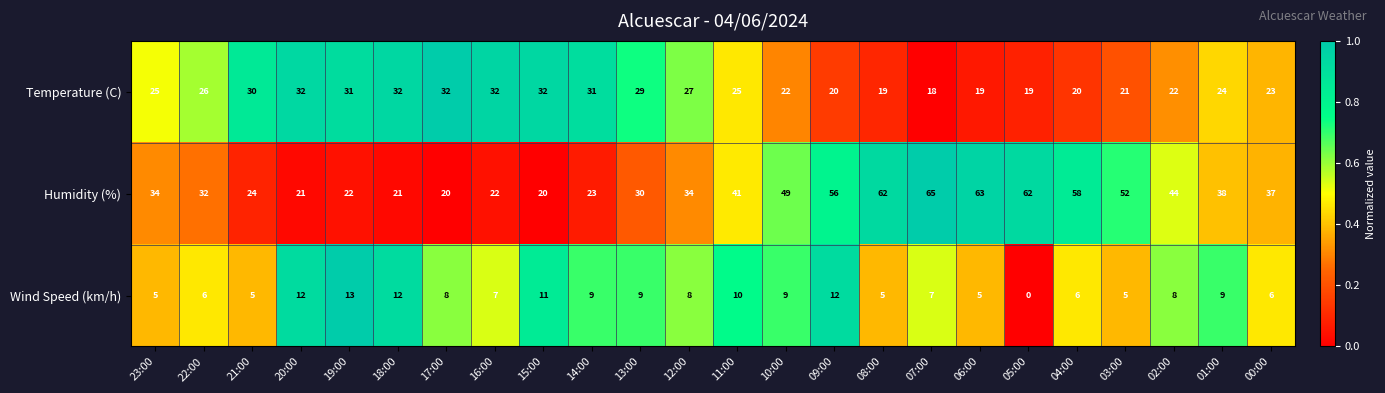

Rank the series by their maximum value, from lowest to highest.

Wind Speed (km/h), Temperature (C), Humidity (%)